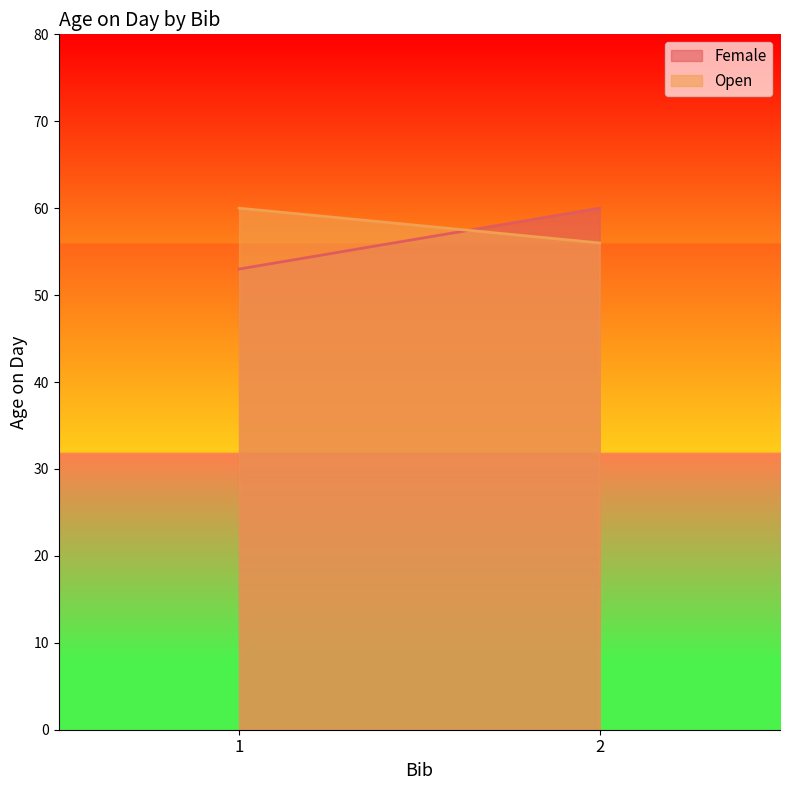

What is the sum of all Open values?

116